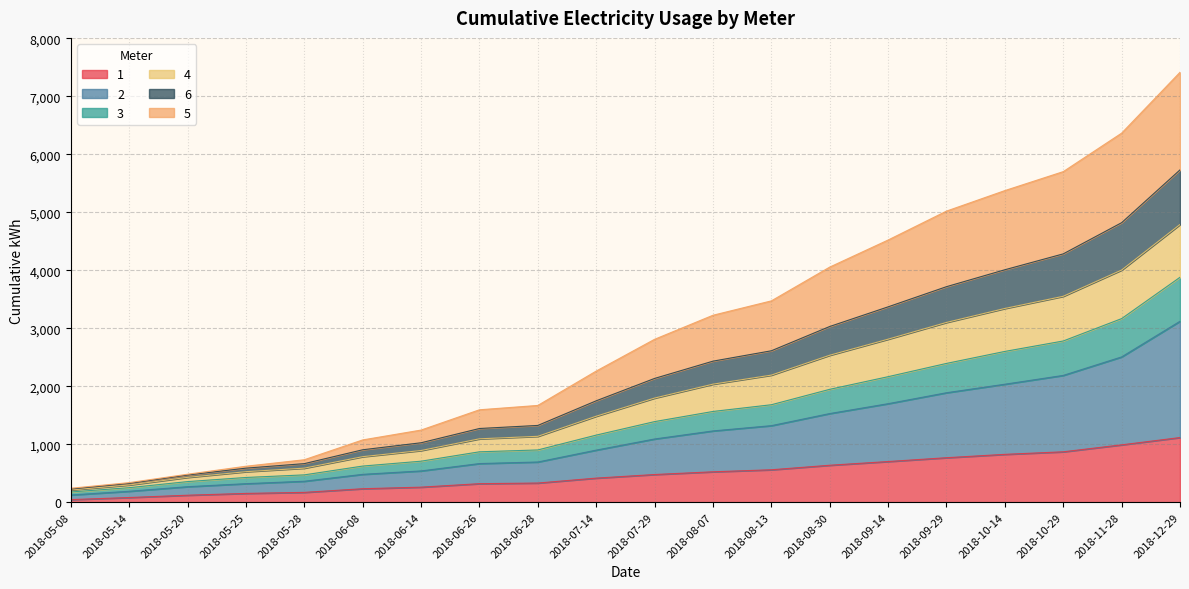

At which category is the sum across all series the highest?

2018-12-29